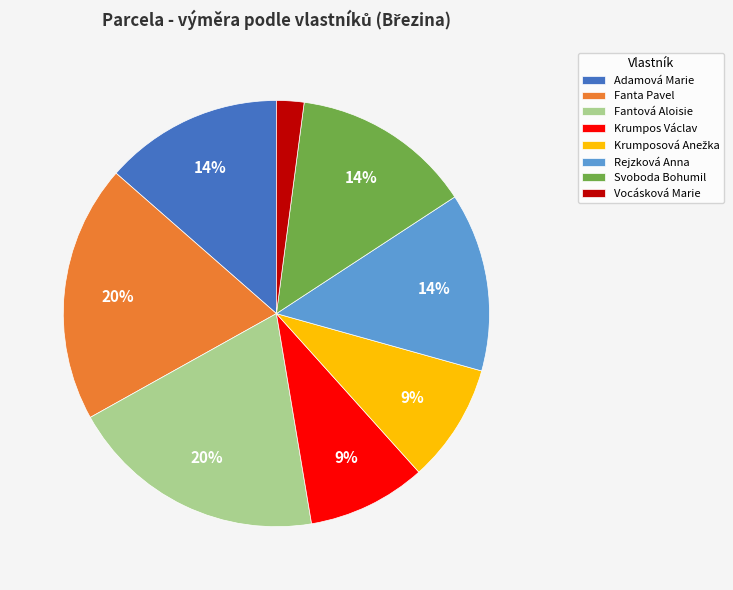

What is the smallest slice in the pie chart?

Vocásková Marie